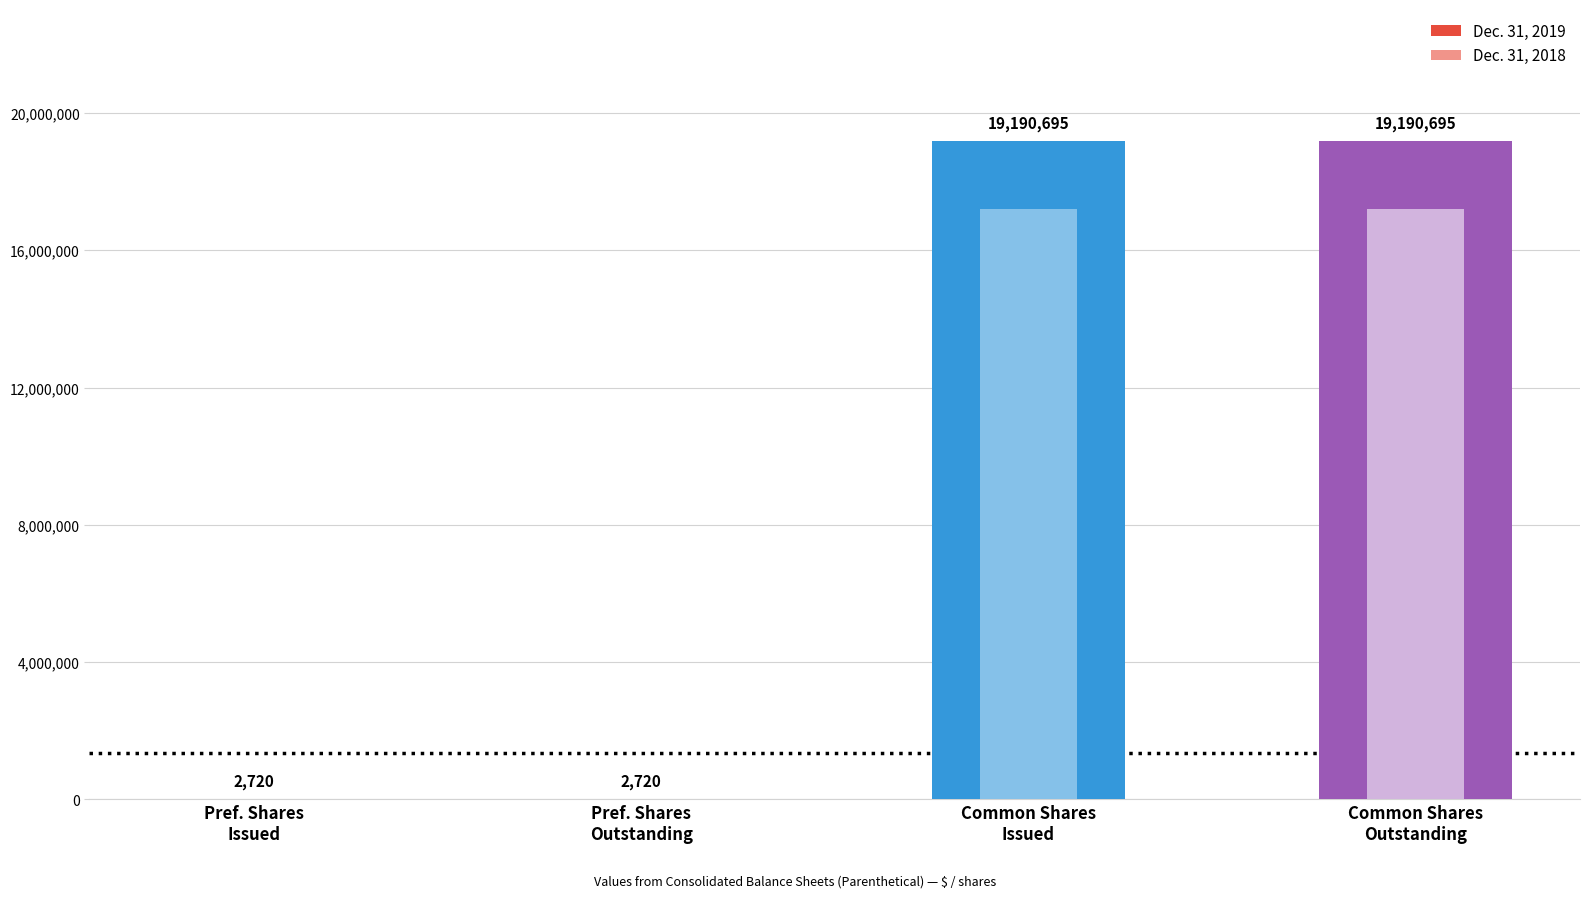

What is the difference between the Dec. 31, 2018 values at Common stock shares issued and Preferred stock shares outstanding?

17202742